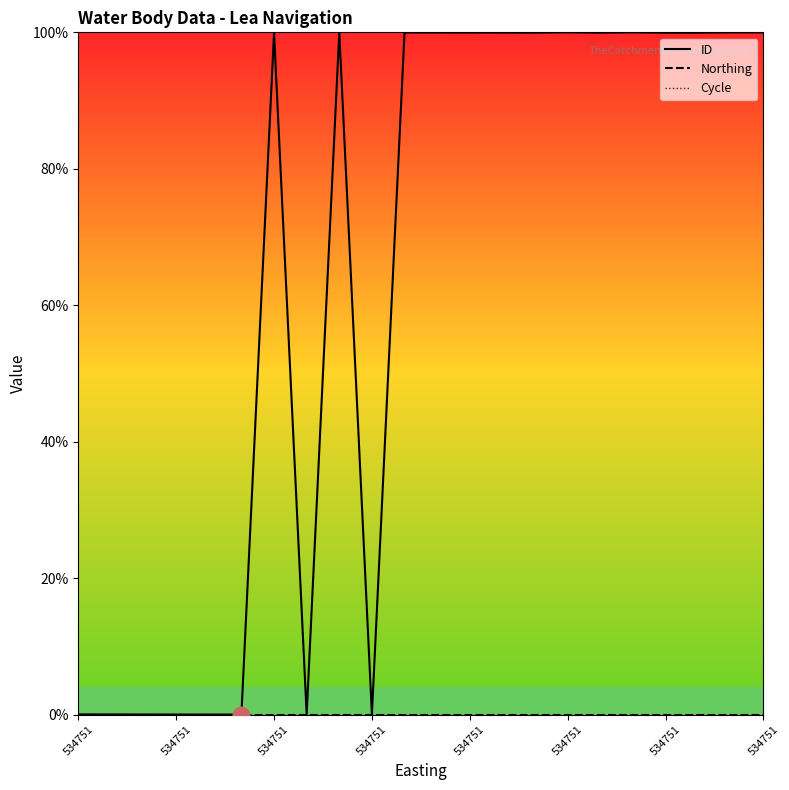

Which series has the widest spread of values?

ID